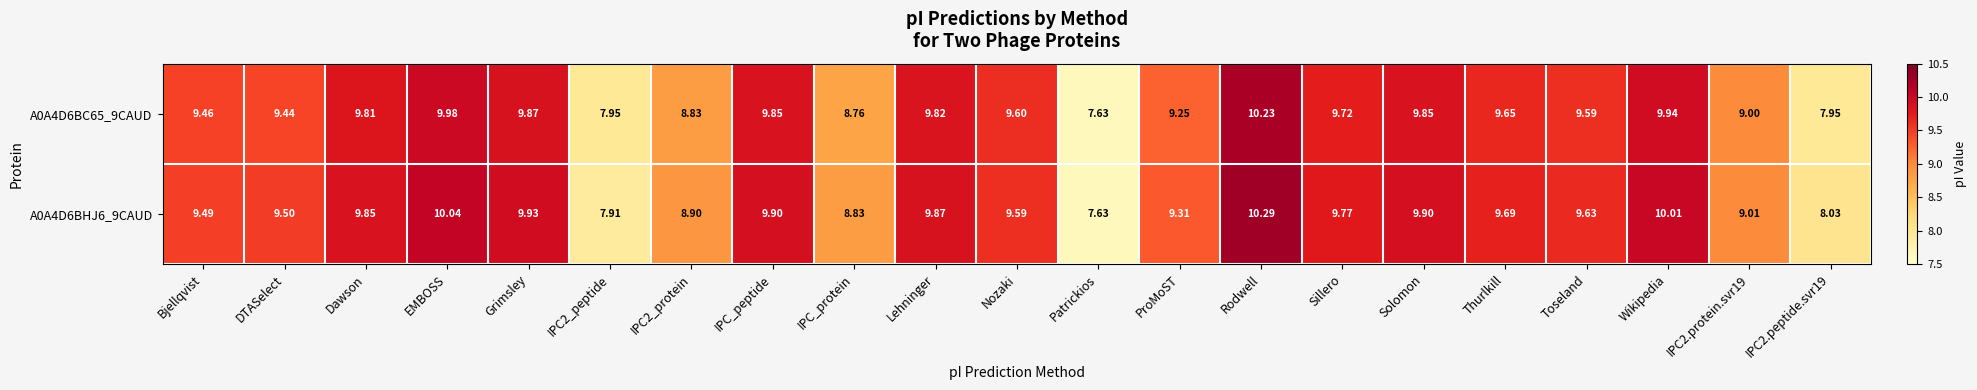

At which category is the sum across all series the highest?

Rodwell